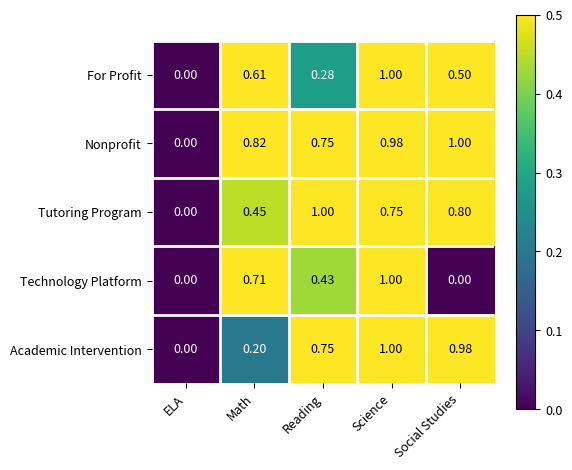

Which category has the highest value in the Academic Intervention series?

Science